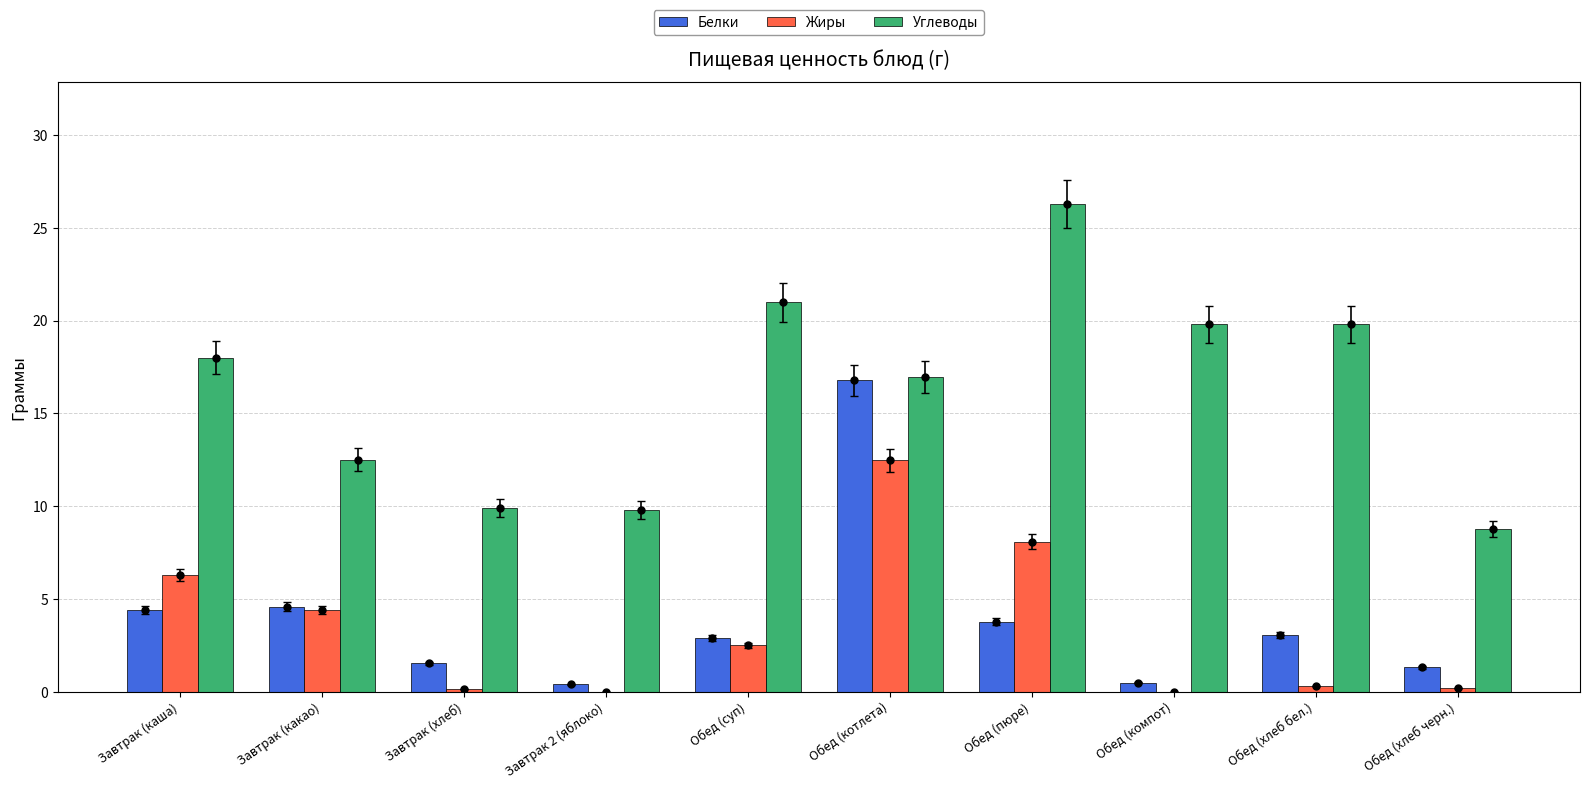

What are all the series names shown in the legend?

Белки, Жиры, Углеводы